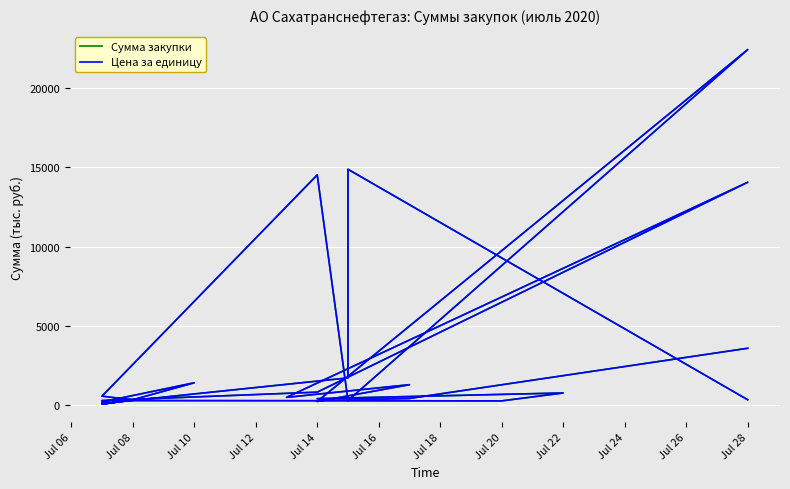

True or false: Цена за единицу and Сумма закупки intersect in this chart.

False